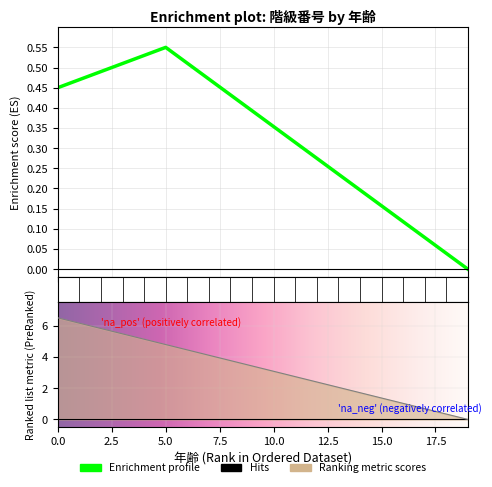

Is this an area chart (filled region under the line)?

No